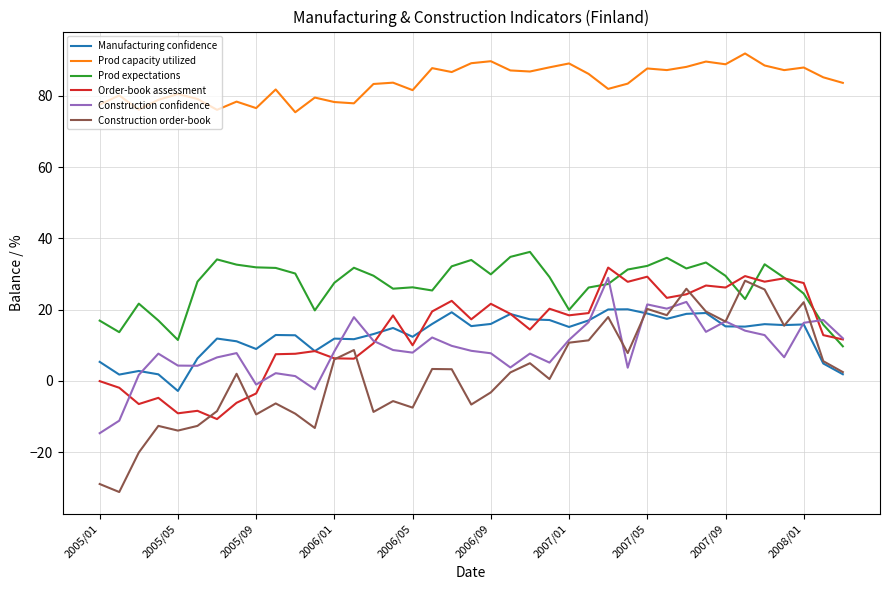

At how many categories does at least one series exceed 40?

39